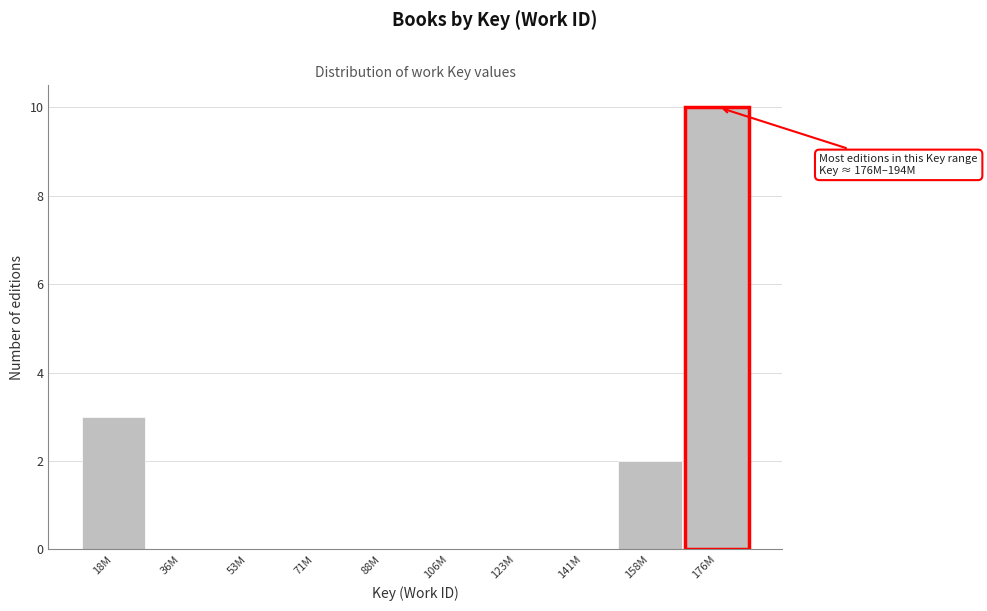

Reading right to left, what are all the values shown in this chart?

176M=10	158M=2	141M=0	123M=0	106M=0	88M=0	71M=0	53M=0	36M=0	18M=3